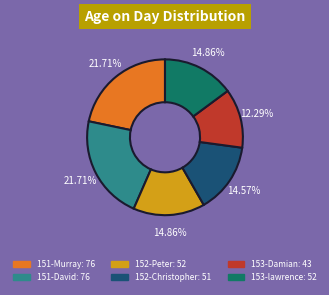

What is the smallest slice in the pie chart?

153-Damian